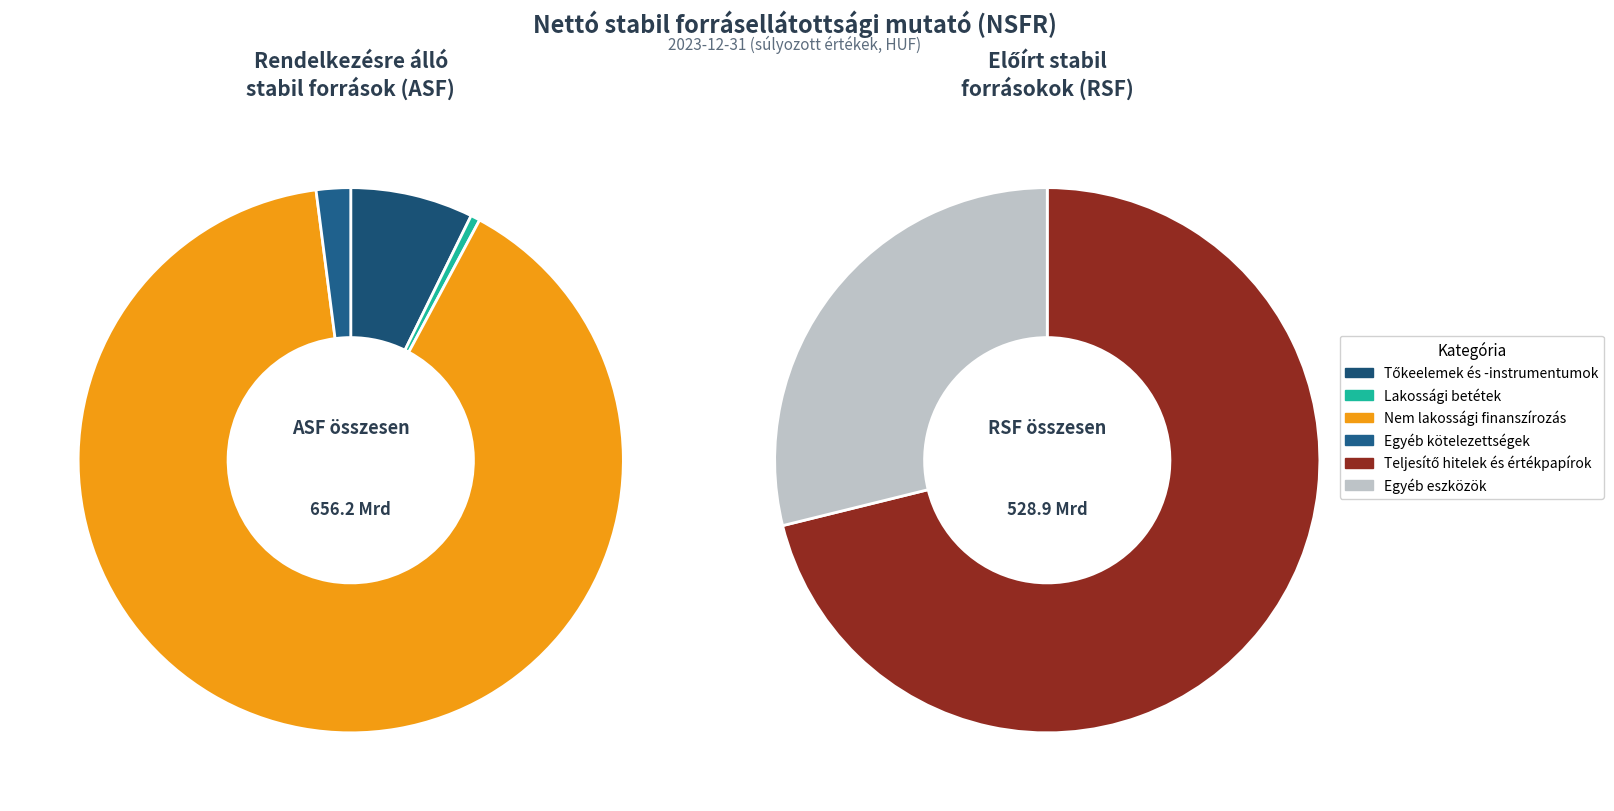

How many slices are in this pie chart?

6